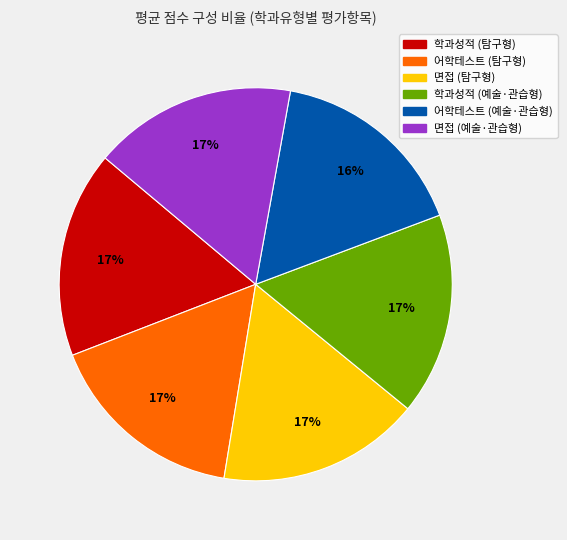

Approximately how many times larger is the value at 학과성적 (탐구형) compared to 면접 (탐구형)?

1.0